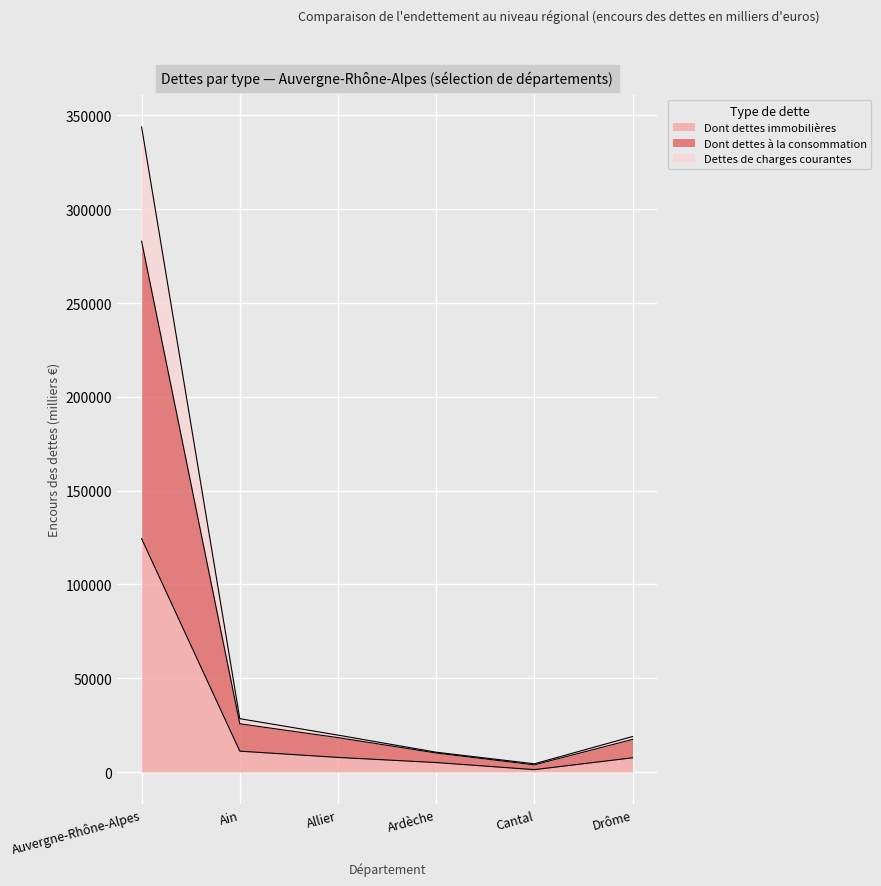

What is the label of the 2nd point from the left?

Ain